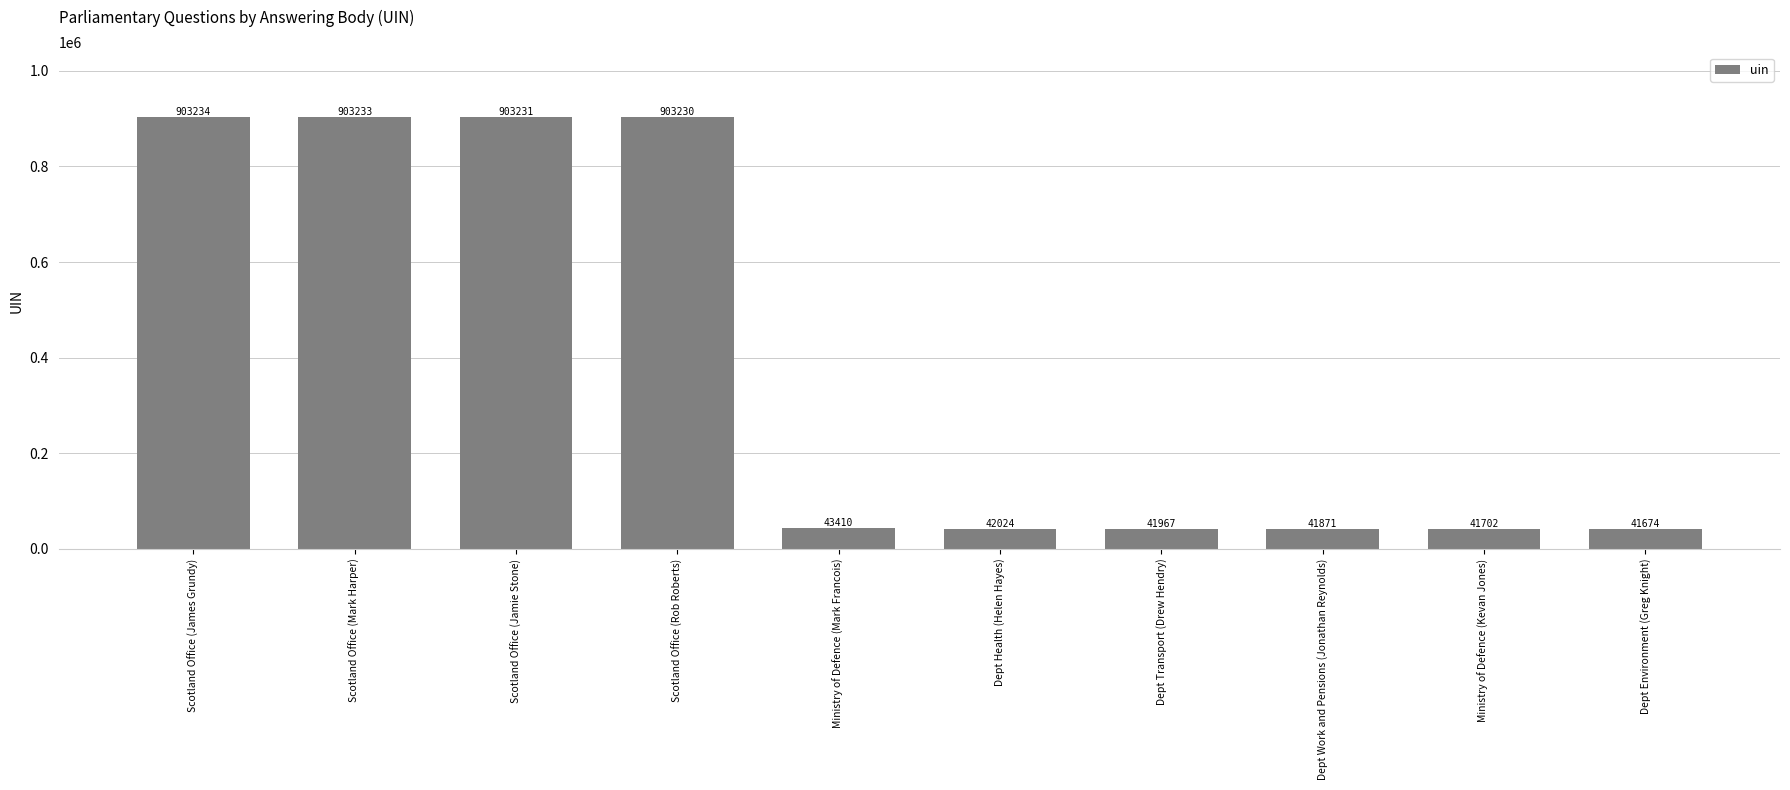

What value does the data have at Dept Health (Helen Hayes)?

42024